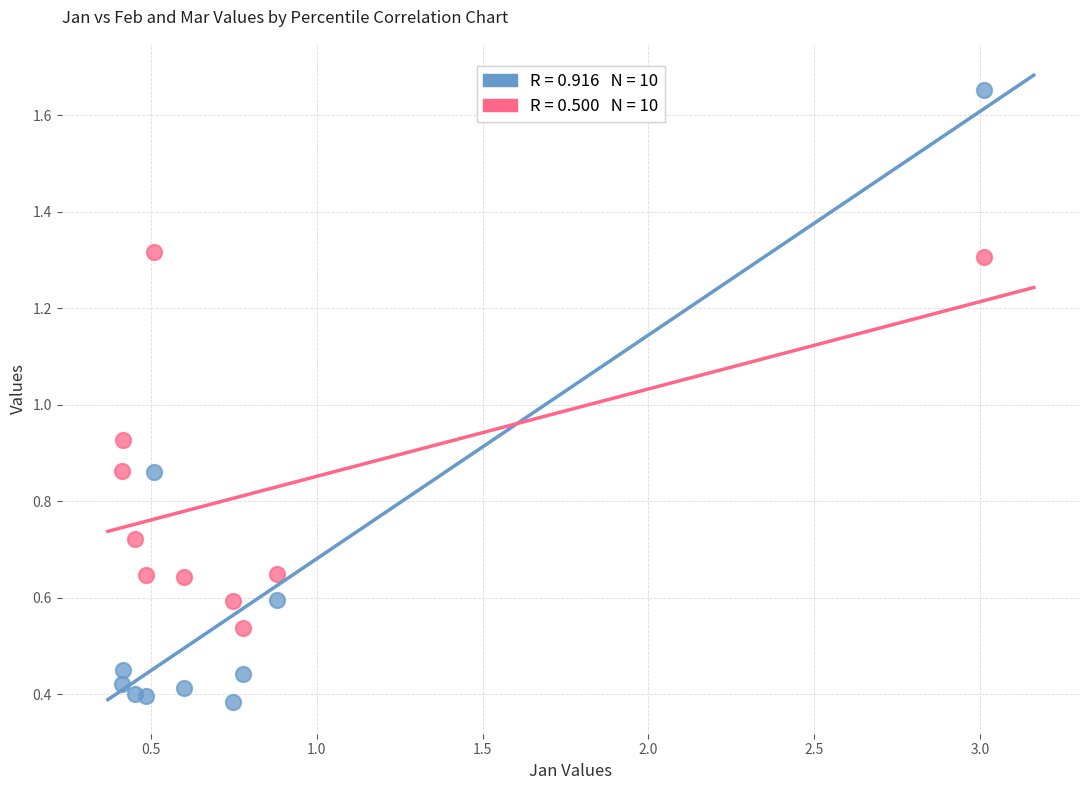

Across all data points, what is the range of X values (max minus min)?

2.6